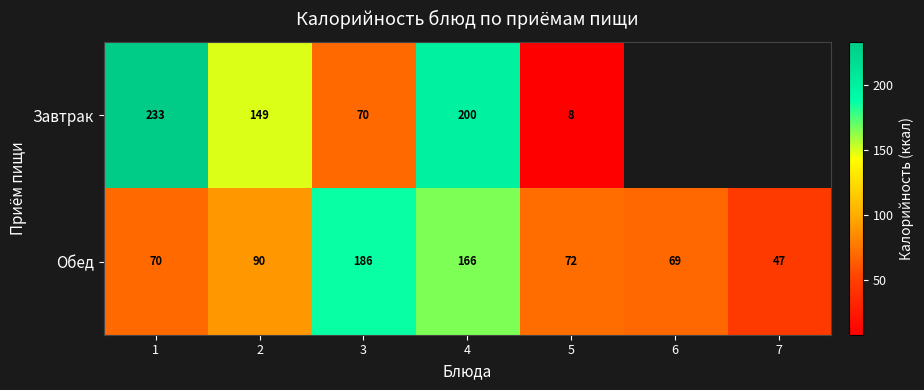

How many data points does each series have?

7